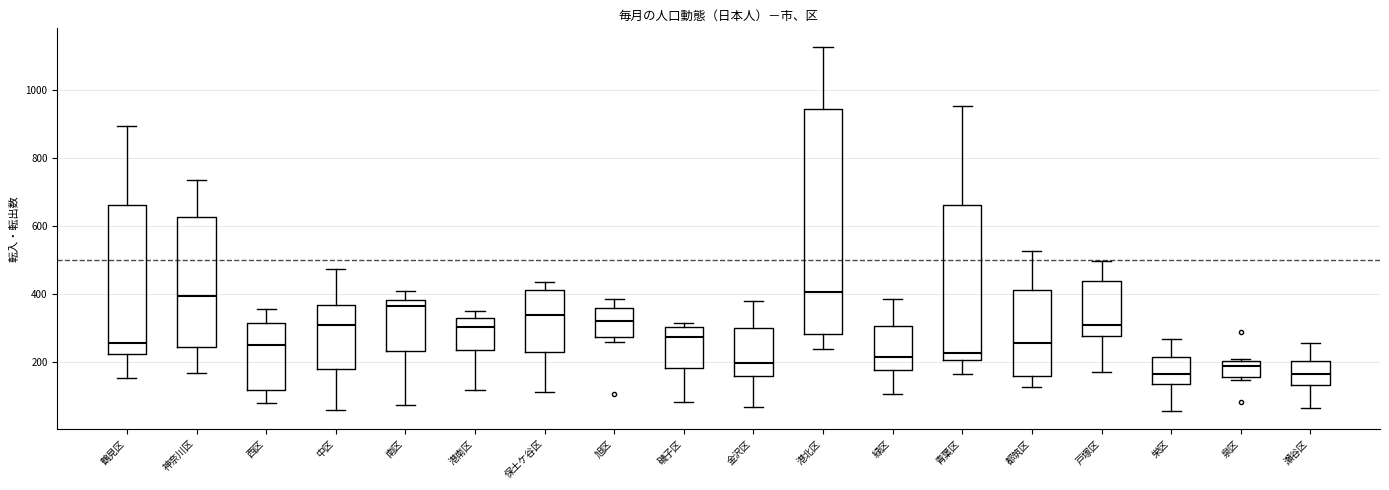

Where is the upper edge of the box for 泉区 on the y-axis? The values are not printed on the chart, so give them approximately, as read against the axis.

200